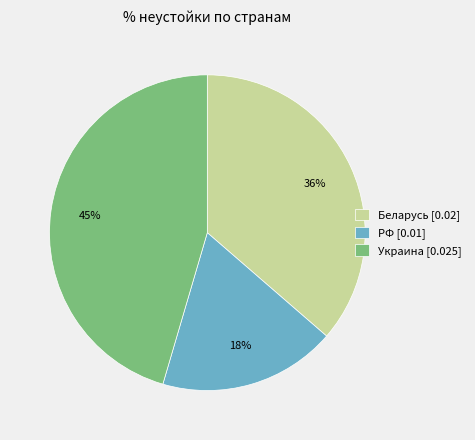

Does any single category account for the majority?

No